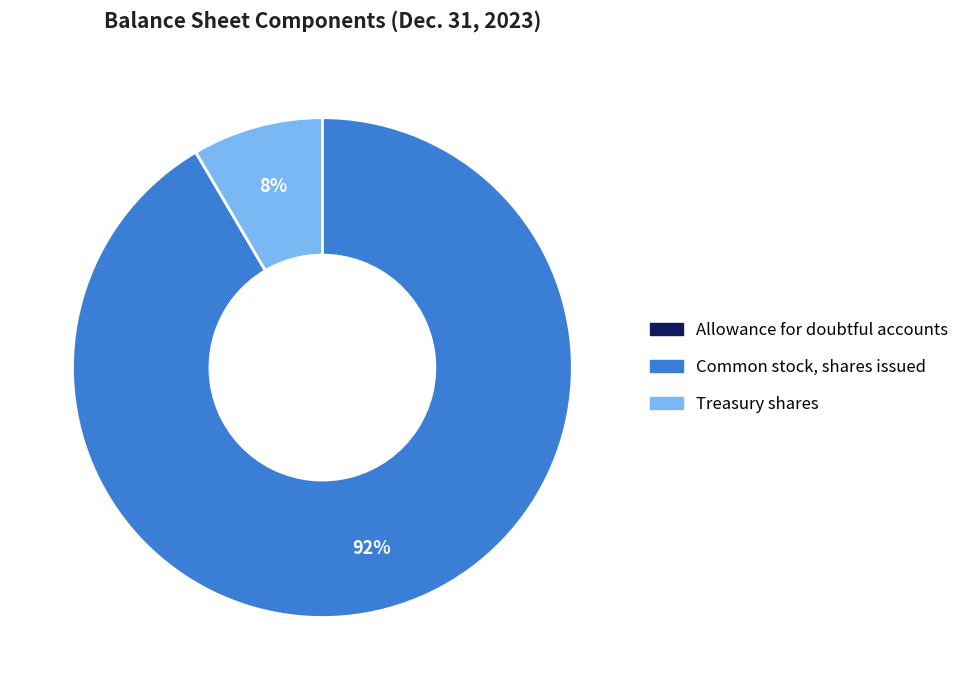

Combined, do Treasury shares and Common stock, shares issued account for over 50%?

Yes